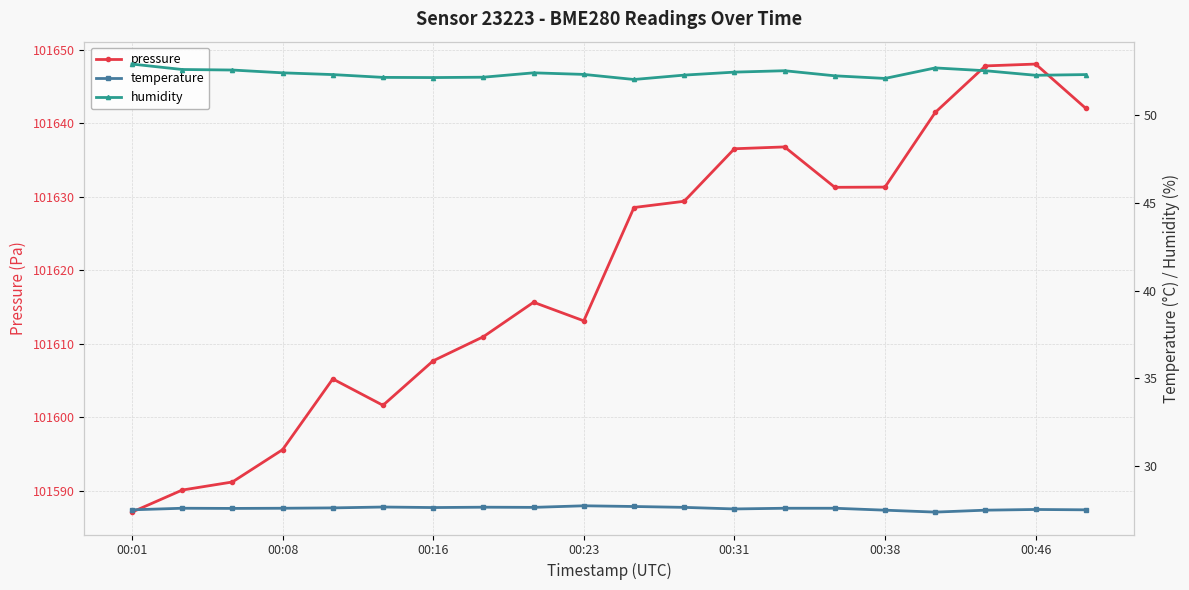

What is the difference between the maximum and minimum values in the pressure series?

61.0